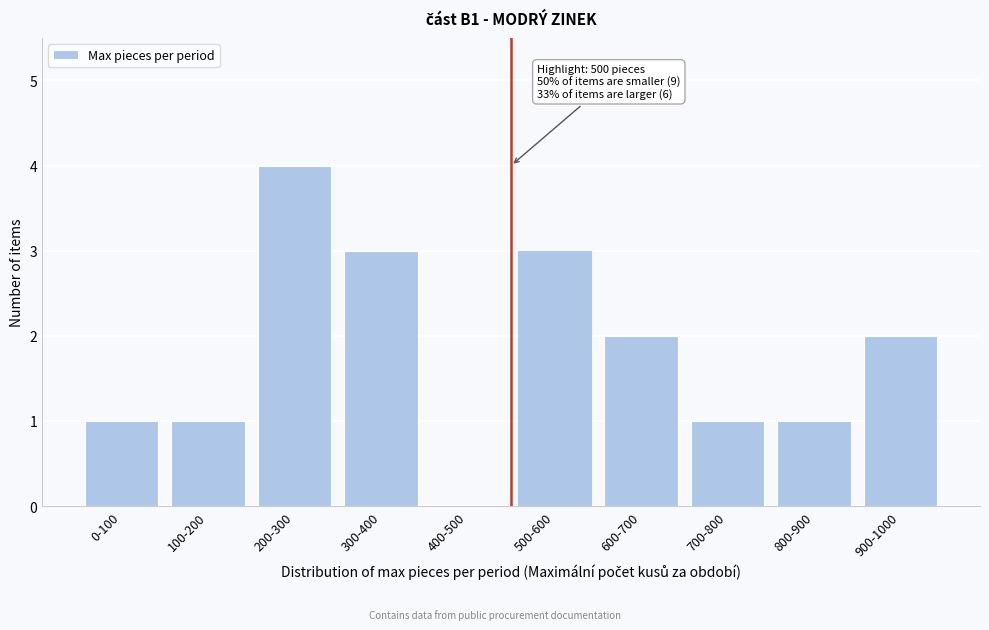

Reading left to right, extract all data points from this chart.

0-100=1	100-200=1	200-300=4	300-400=3	400-500=0	500-600=3	600-700=2	700-800=1	800-900=1	900-1000=2